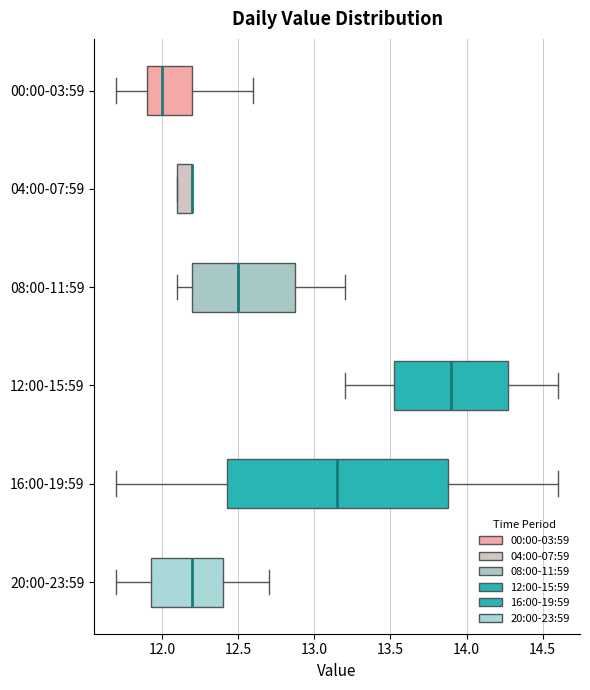

Reading bottom to top, transcribe this box plot: for each box, give where its median line is, the range the box spans, and where its two whiskers end, as read against the x-axis. The values are not printed on the chart, so give them approximately, as read against the axis.

20:00-23:59: median 12.20, box 11.95 to 12.40, whiskers 11.70 to 12.70
16:00-19:59: median 13.15, box 12.45 to 13.90, whiskers 11.70 to 14.60
12:00-15:59: median 13.90, box 13.55 to 14.30, whiskers 13.20 to 14.60
08:00-11:59: median 12.50, box 12.20 to 12.90, whiskers 12.10 to 13.20
04:00-07:59: median 12.20 (drawn on the box's right edge), box 12.10 to 12.20, whiskers 12.10 to 12.20
00:00-03:59: median 12.00, box 11.90 to 12.20, whiskers 11.70 to 12.60